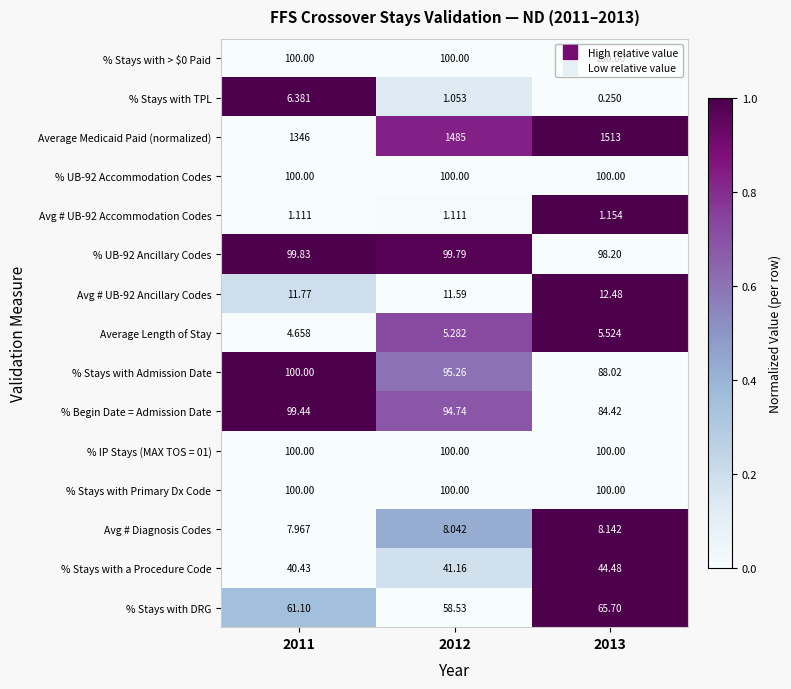

Which series has the widest spread of values?

Average Medicaid Paid (normalized)